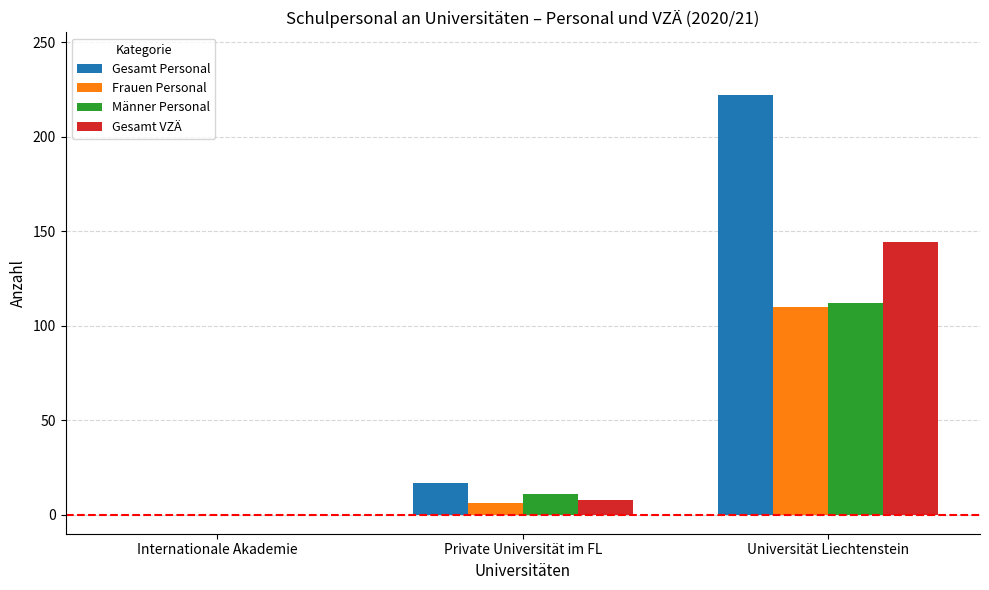

Is it true that Frauen Personal equals 148.5 at Universität Liechtenstein?

False